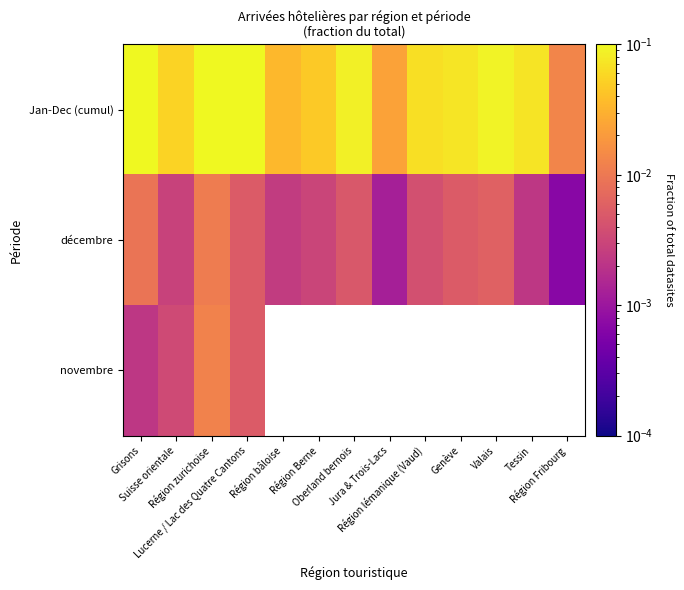

Rank the series at Jura & Trois-Lacs from lowest to highest value.

décembre, novembre, Jan-Dec (cumul)